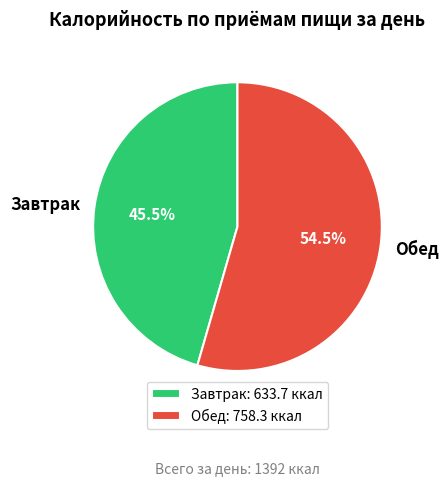

True or false: Завтрак accounts for 56% of the total.

False